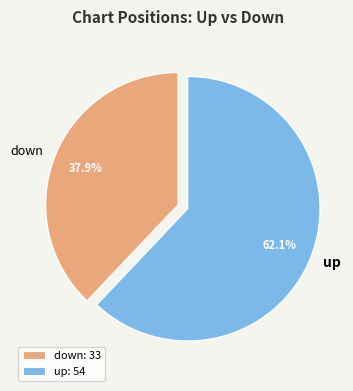

How many segments does this pie chart have?

2